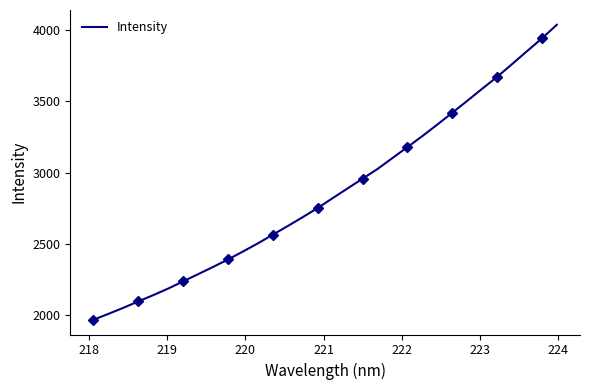

What is the lowest value of the Intensity series?

1964.5